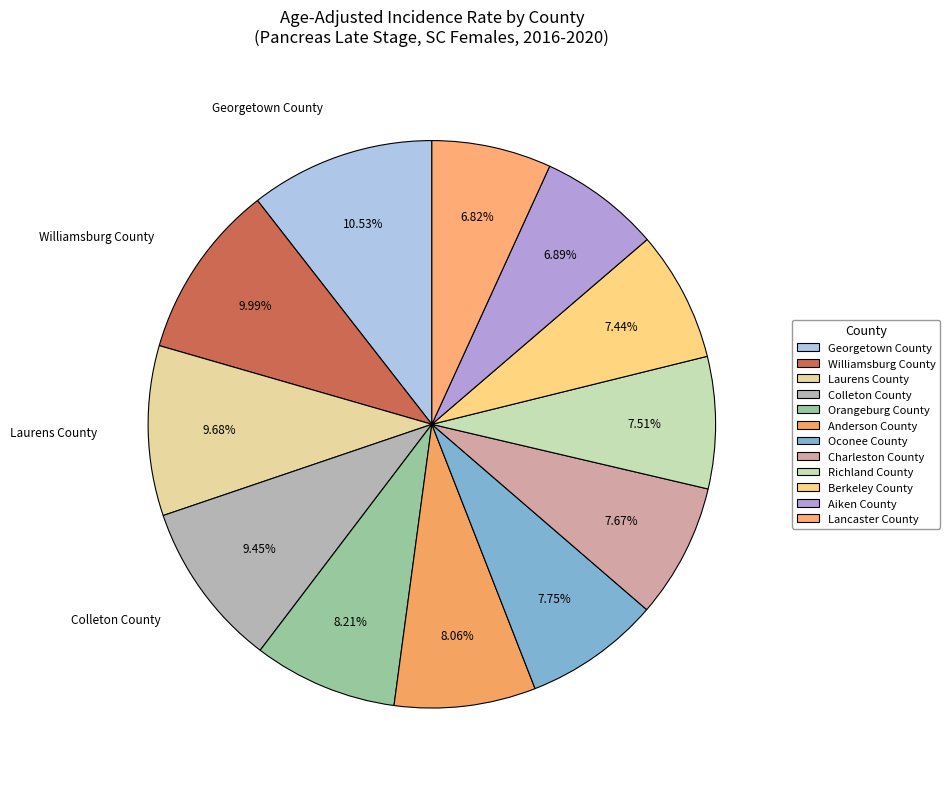

How many segments does this pie chart have?

12